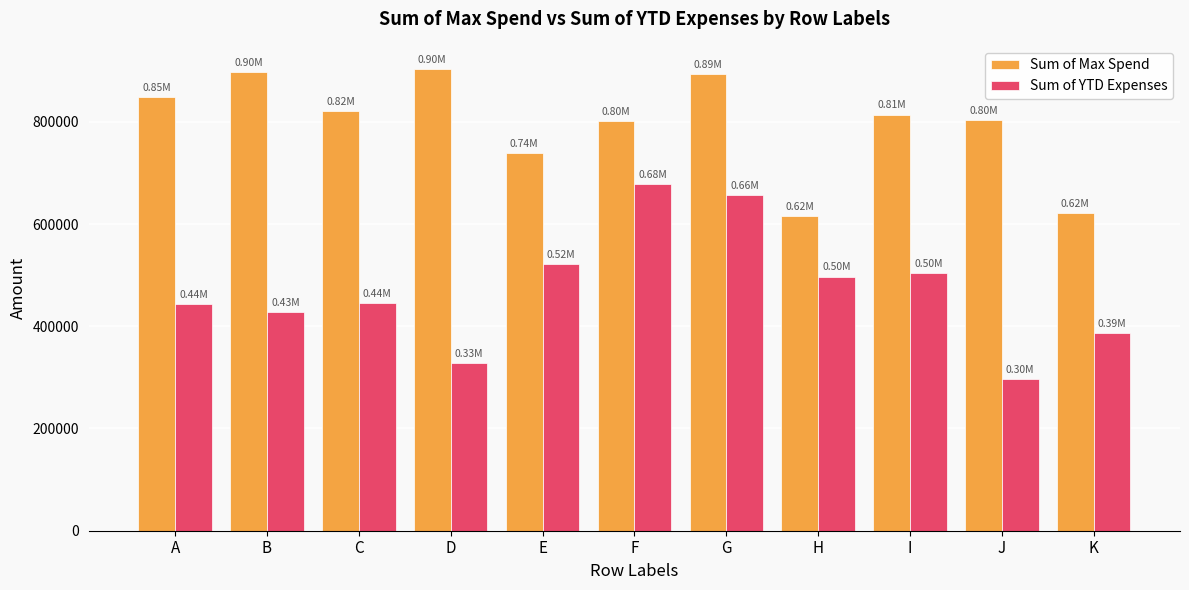

What is the total value across all series at A?

1292966.8